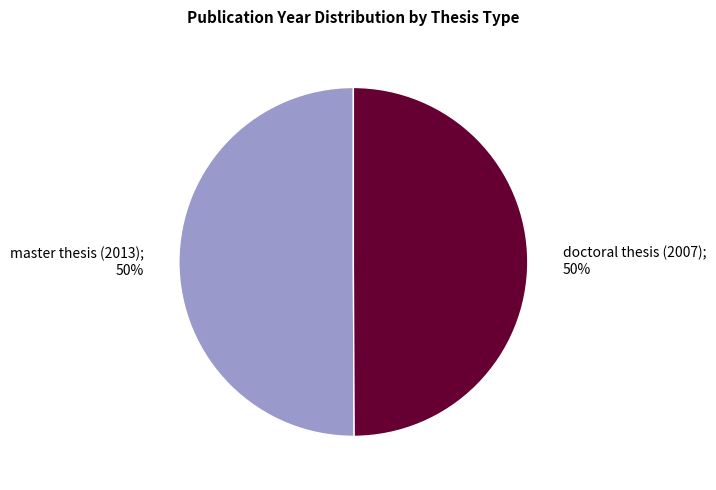

How many segments does this pie chart have?

2